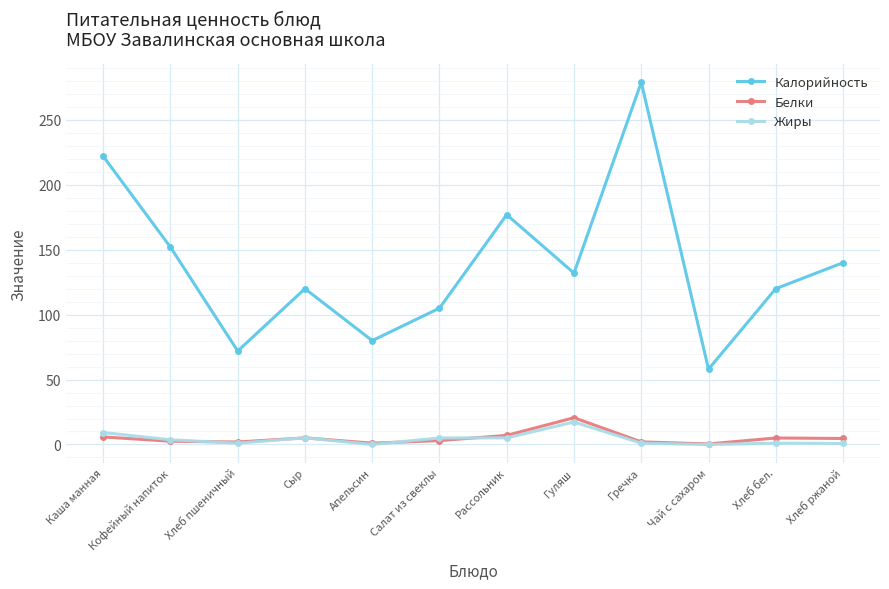

True or false: Калорийность and Жиры cross at least once.

False